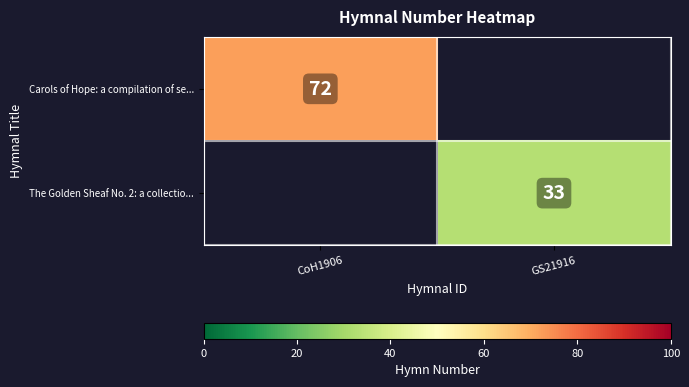

At which label is Carols of Hope: a compilation of se... closest to 72?

CoH1906